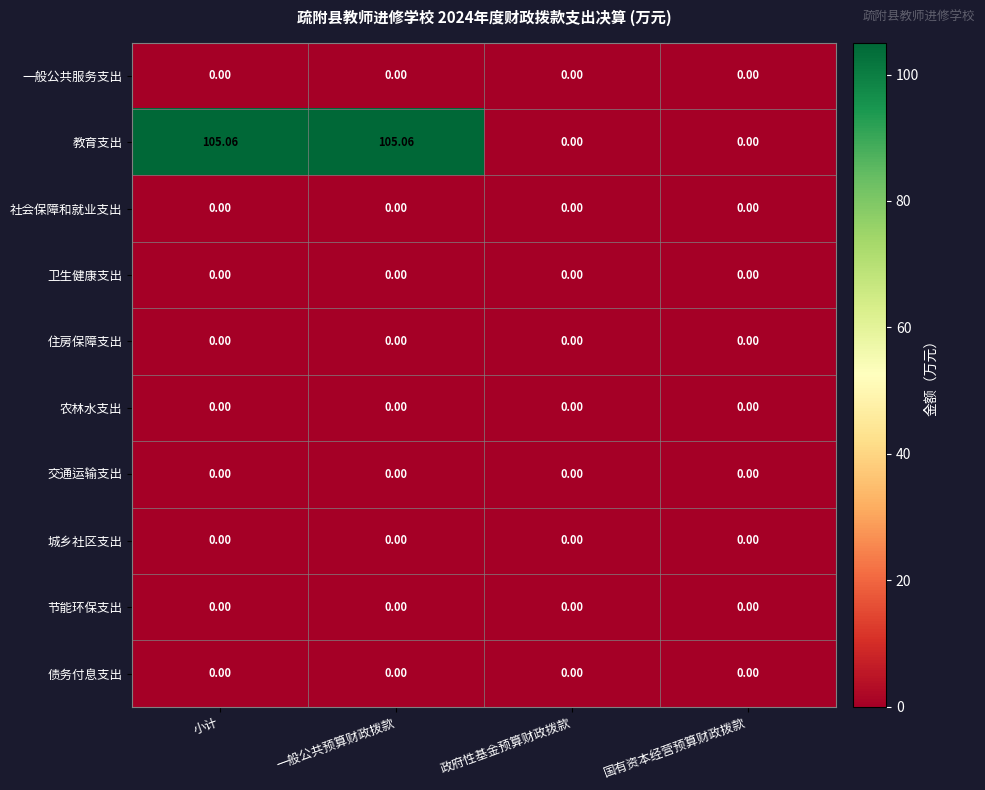

What is the total value across all series at 一般公共预算财政拨款?

105.1